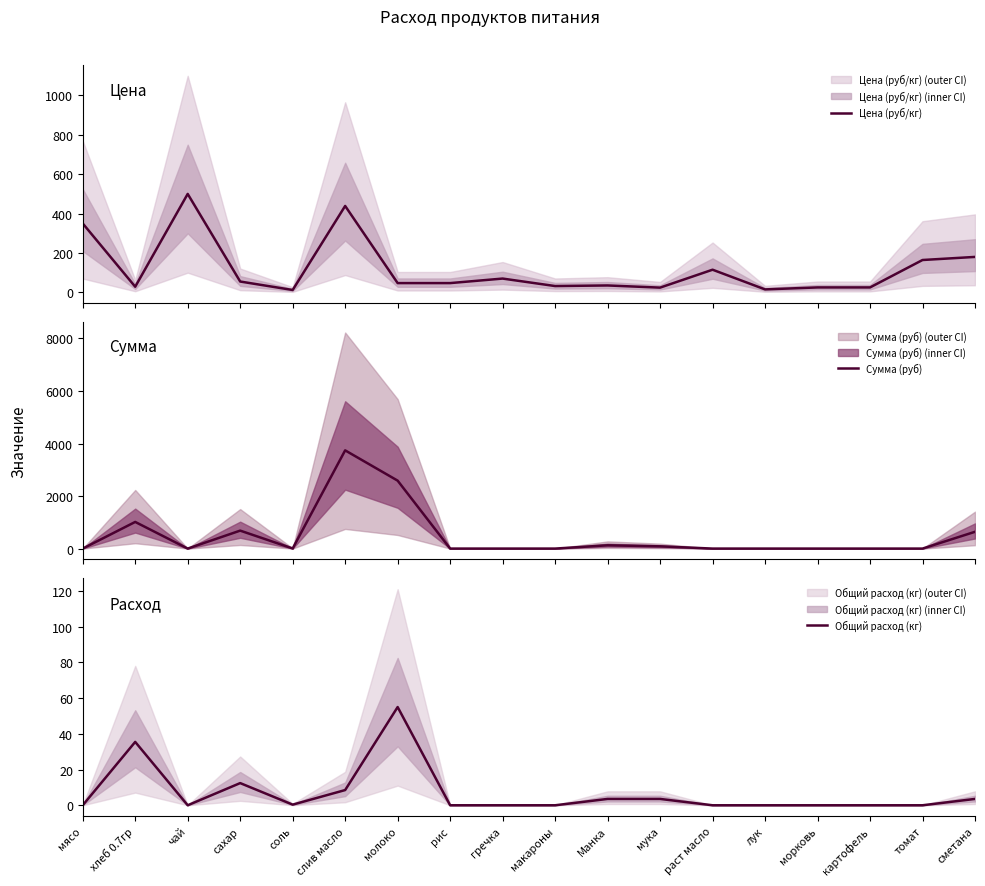

What is the difference between the second highest and second lowest values in the Сумма (руб) series?

2586.2